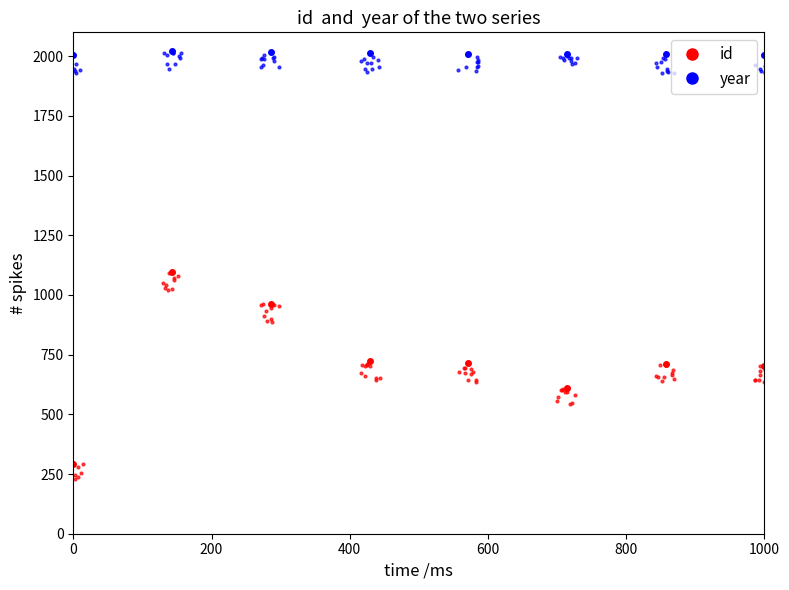

True or false: id and year intersect in this chart.

False